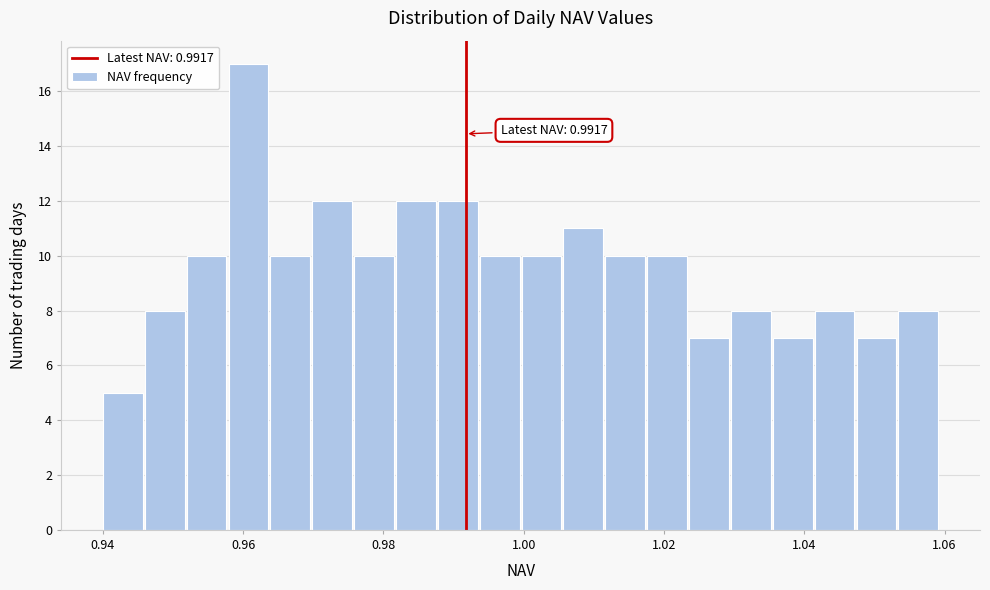

Around what value on the x-axis is the tallest bar? Give the approximate position of its centre, as read against the axis.

0.960